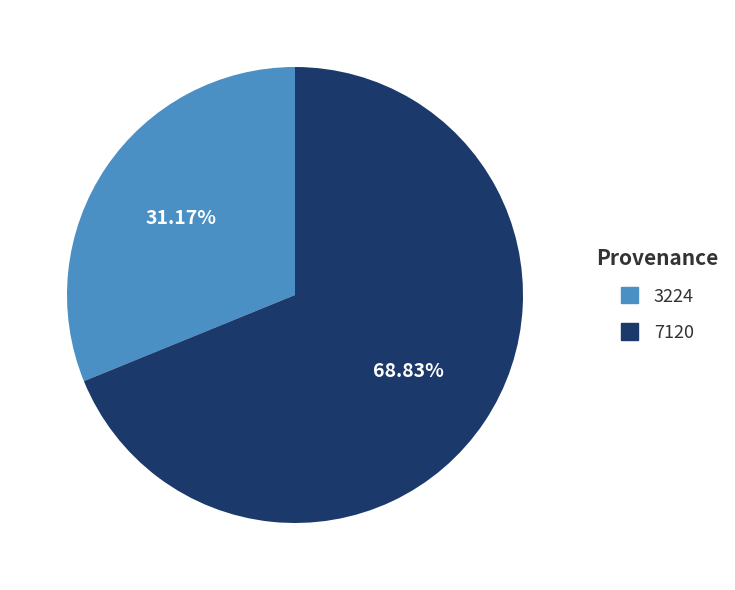

What is the ratio of the value at 7120 to the value at 3224?

2.2